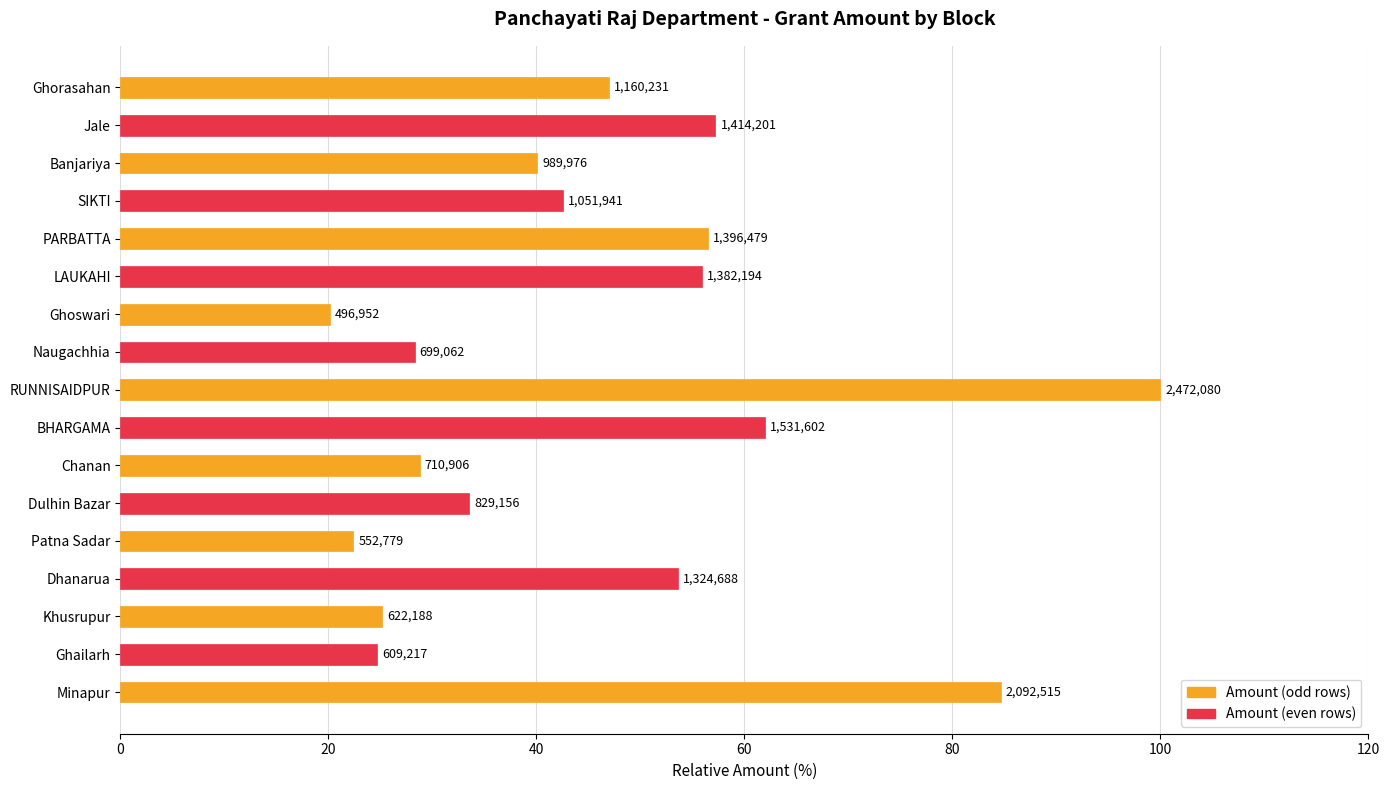

Are the bars horizontal?

Yes